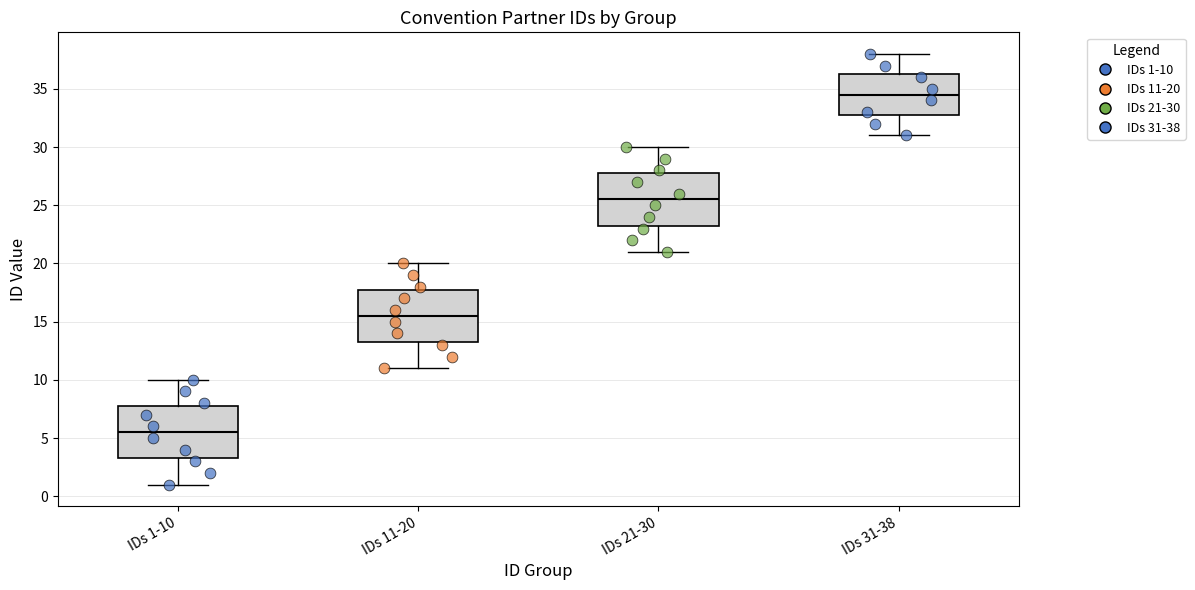

Where does the upper whisker of the box for IDs 21-30 end on the y-axis? The values are not printed on the chart, so give them approximately, as read against the axis.

30.0